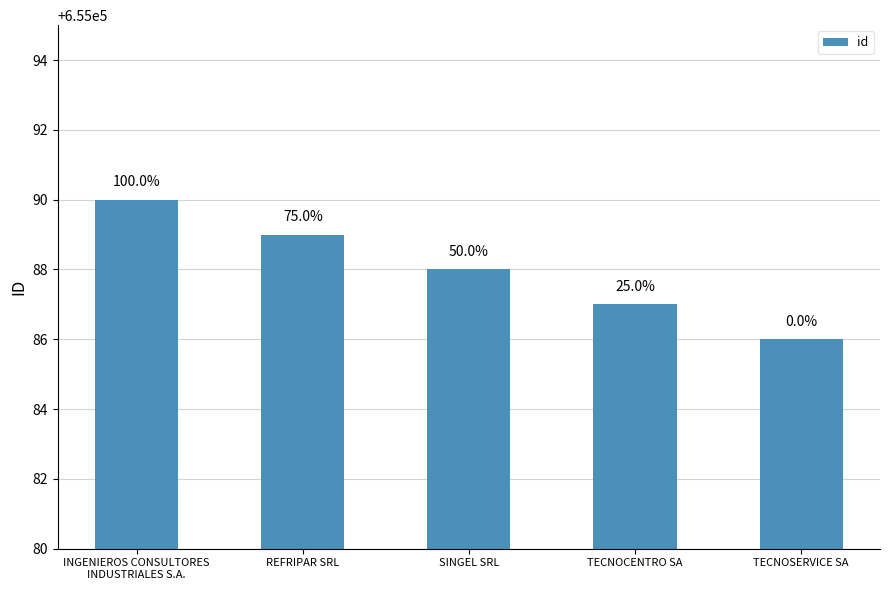

The chart shows a value of 655086 at TECNOSERVICE SA. True or false?

True